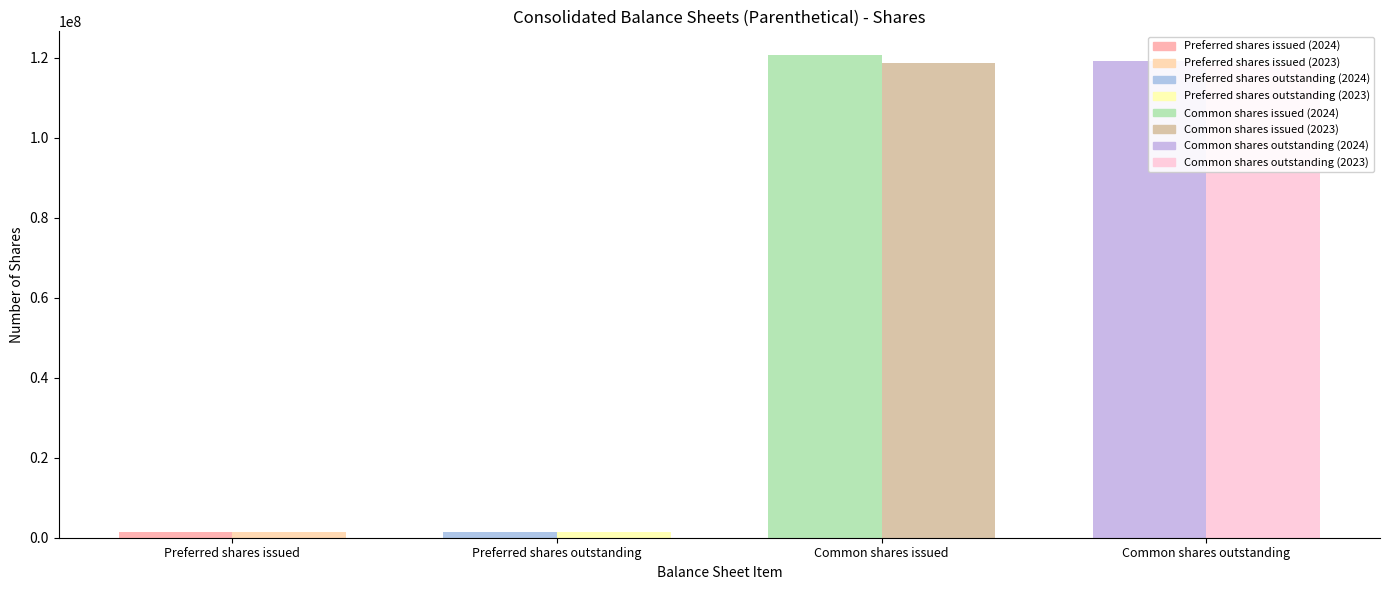

What is the smallest value displayed?

1400000